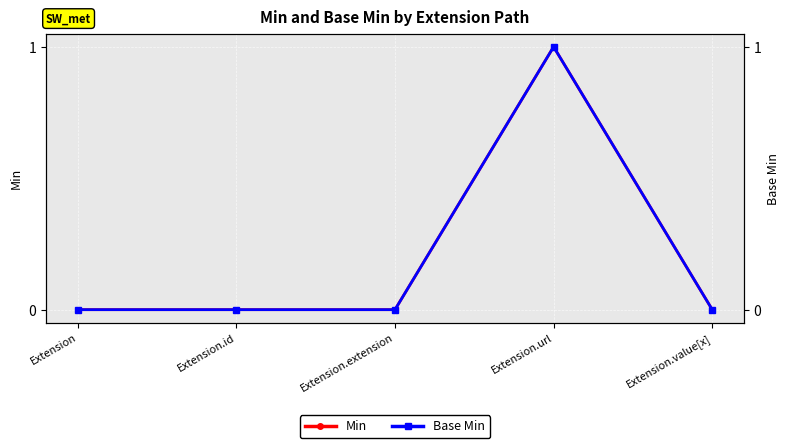

Reading left to right, transcribe all the data shown in this chart.

Min: 0	0	0	1	0
Base Min: 0	0	0	1	0